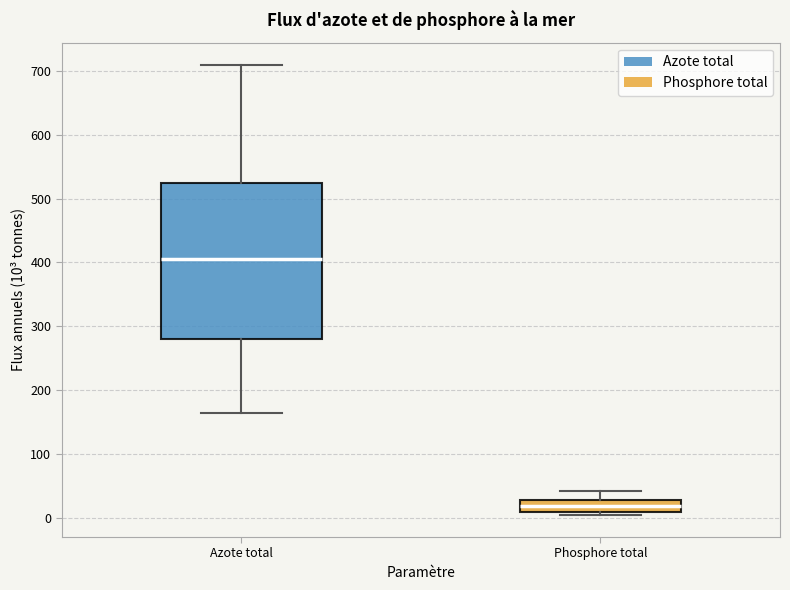

Reading left to right, transcribe this box plot: for each box, give where its median line is, the range the box spans, and where its two whiskers end, as read against the y-axis. The values are not printed on the chart, so give them approximately, as read against the axis.

Azote total: median 410, box 280 to 520, whiskers 160 to 710
Phosphore total: median 20, box 10 to 30, whiskers 10 (just below the box's lower edge) to 40